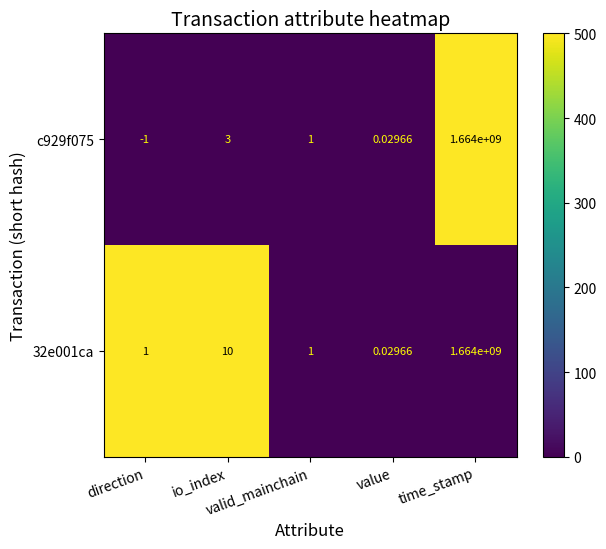

List the series in order of their peak value, lowest first.

c929f075, 32e001ca